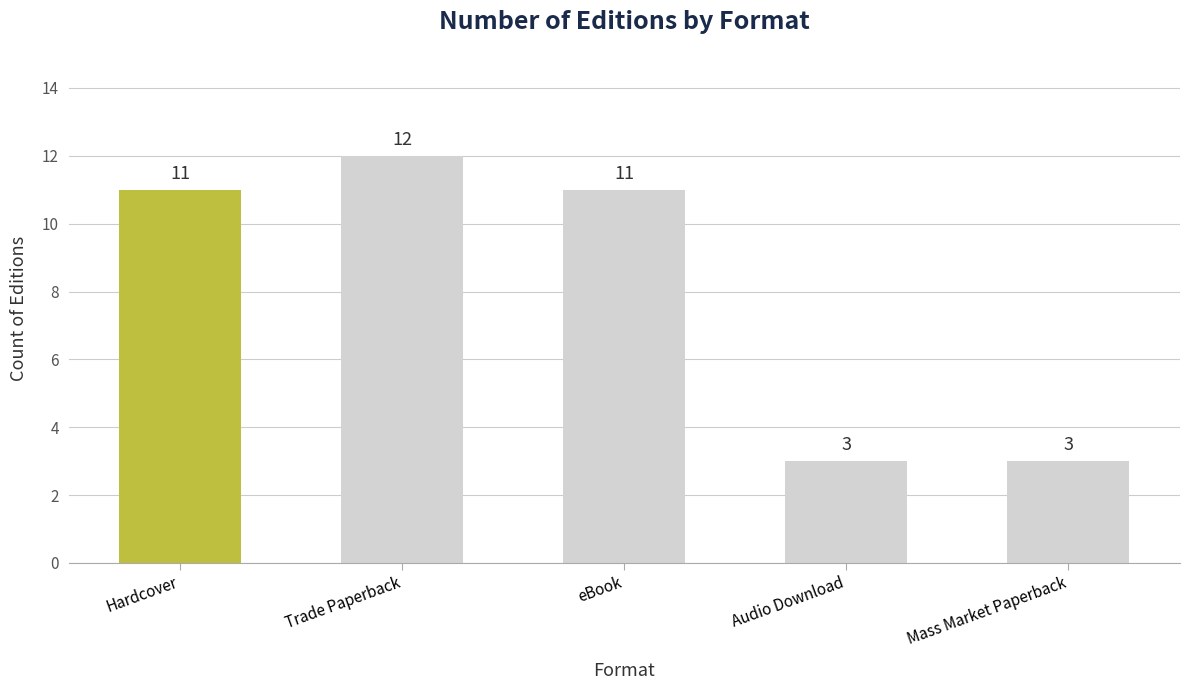

Count the values in the range 3 to 11.

4